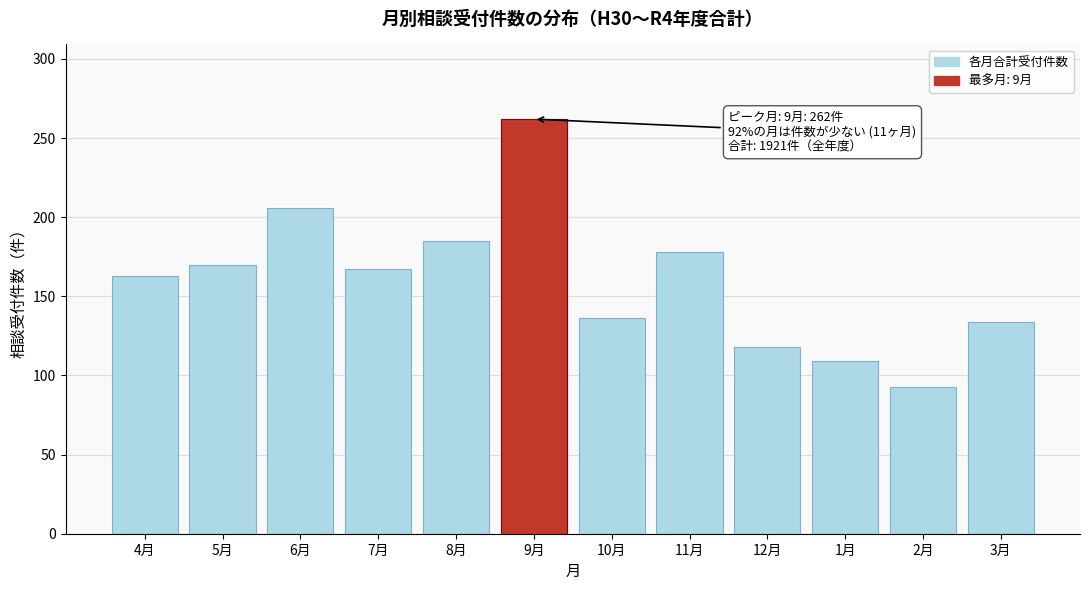

Reading right to left, what are all the values shown in this chart?

3月=134	2月=93	1月=109	12月=118	11月=178	10月=136	9月=262	8月=185	7月=167	6月=206	5月=170	4月=163